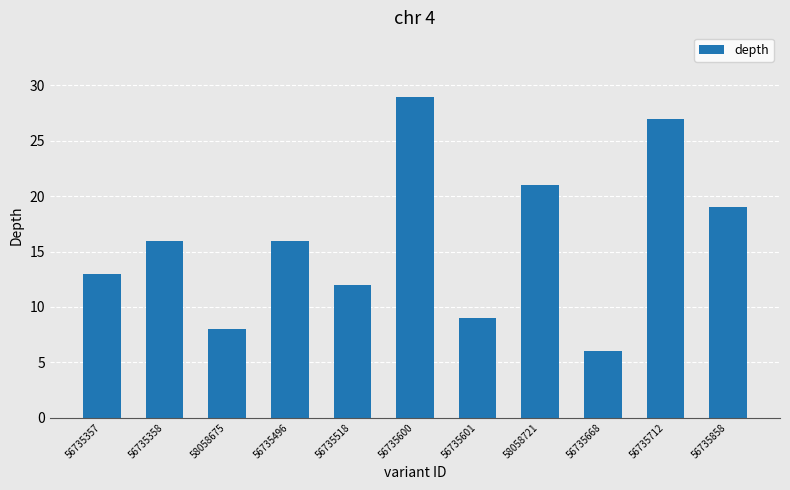

Reading right to left, extract all data points from this chart.

19	27	6	21	9	29	12	16	8	16	13